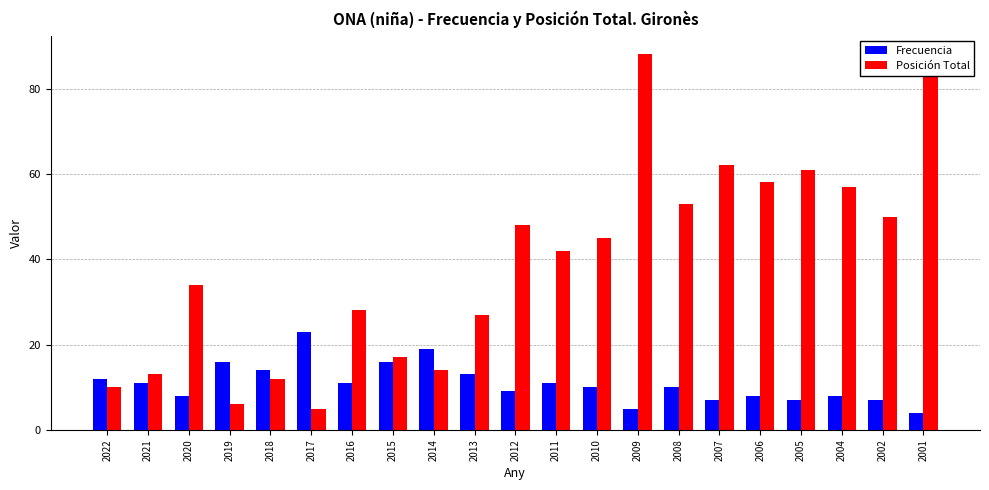

The value of Frecuencia at 2018 is 14. True or false?

True